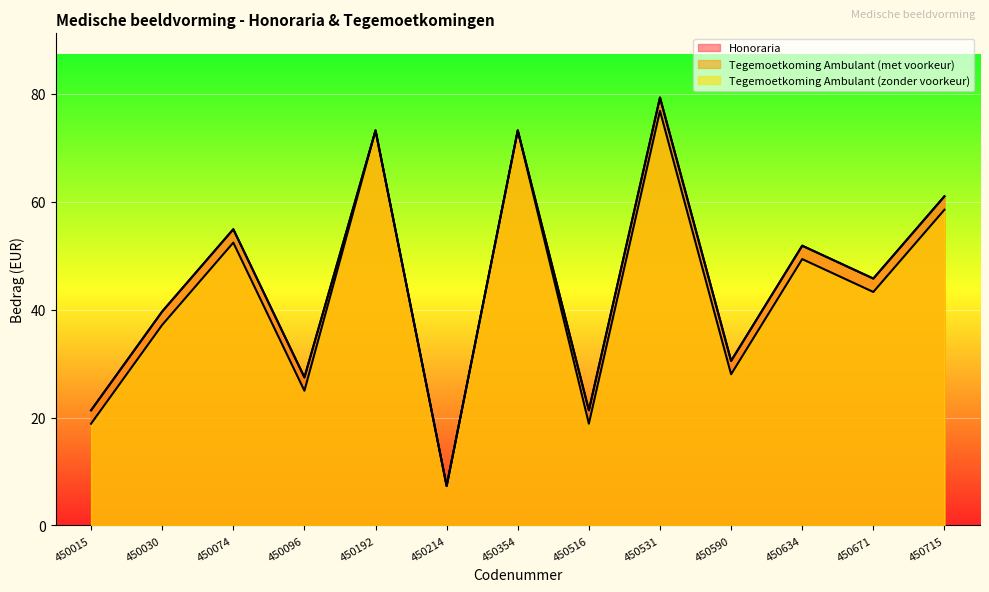

What is the sum of all Tegemoetkoming Ambulant (met voorkeur) values?

586.6